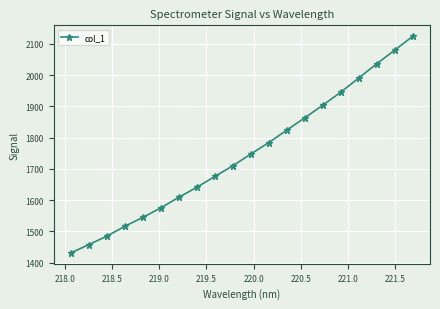

How many values are below 1747?

10